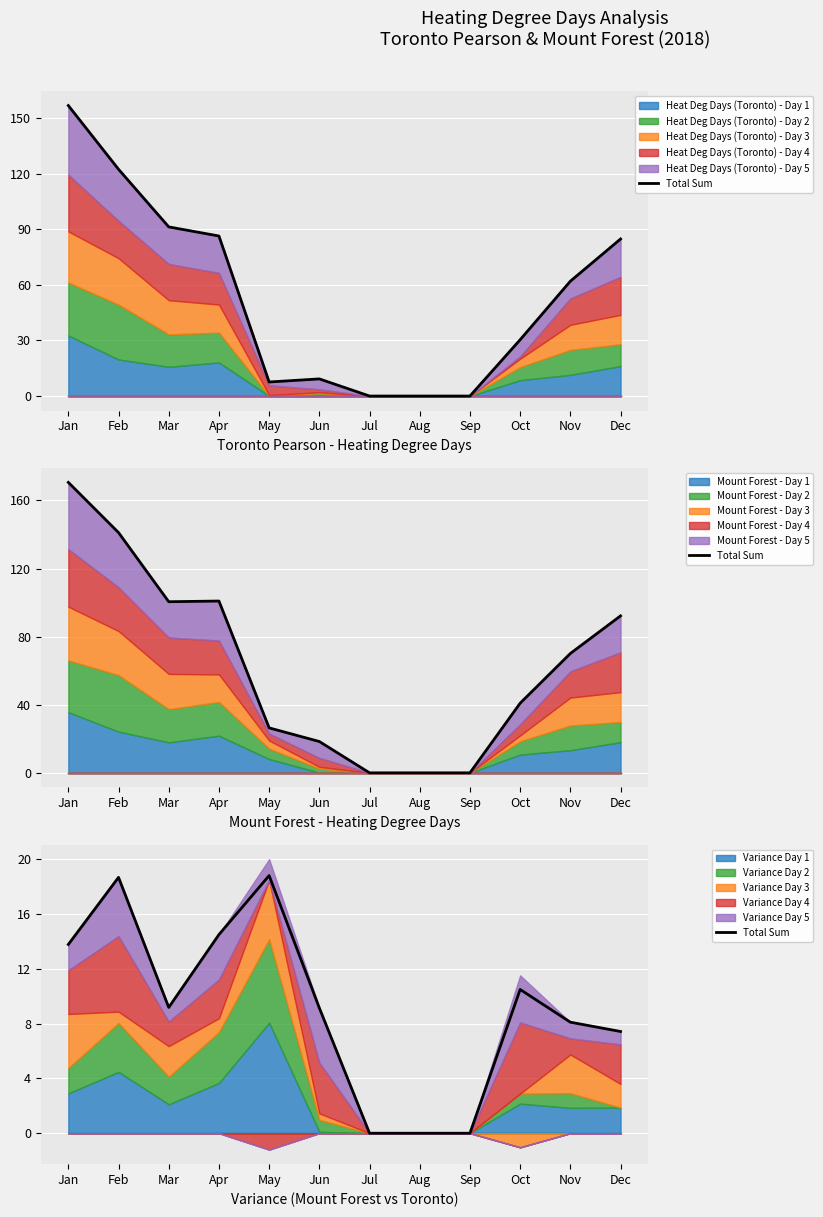

Reading right to left, extract all data points from this chart.

7.4	8.1	10.5	0.0	0.0	0.0	9.2	18.8	14.5	9.2	18.7	13.8